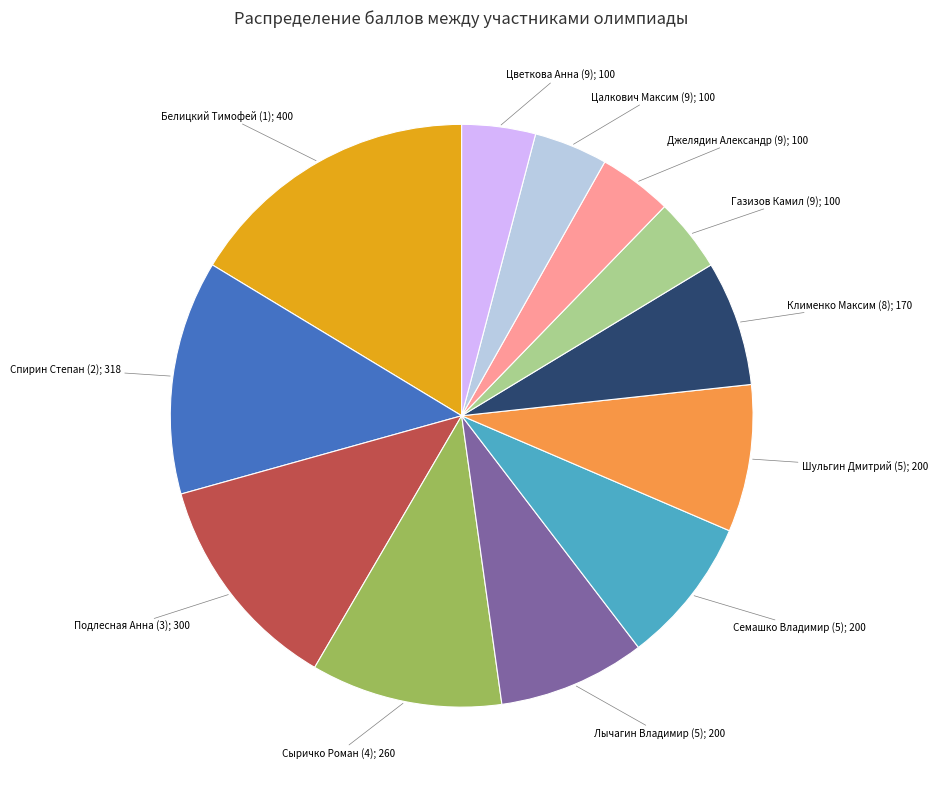

Is there a majority slice in this chart?

No